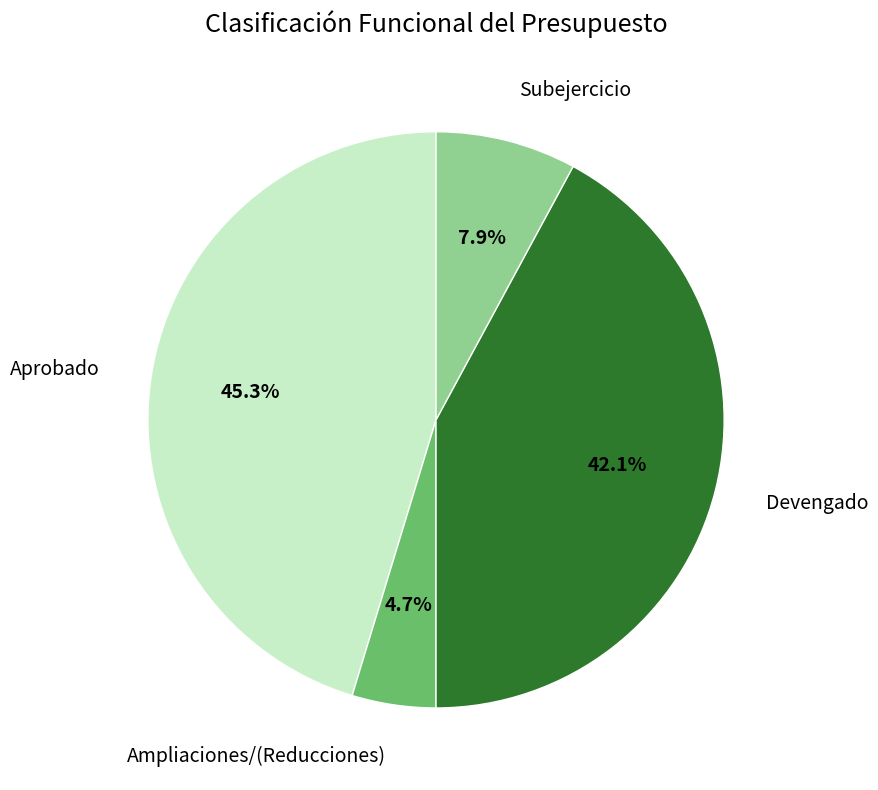

What is the ratio of the value at Aprobado to the value at Subejercicio?

5.7